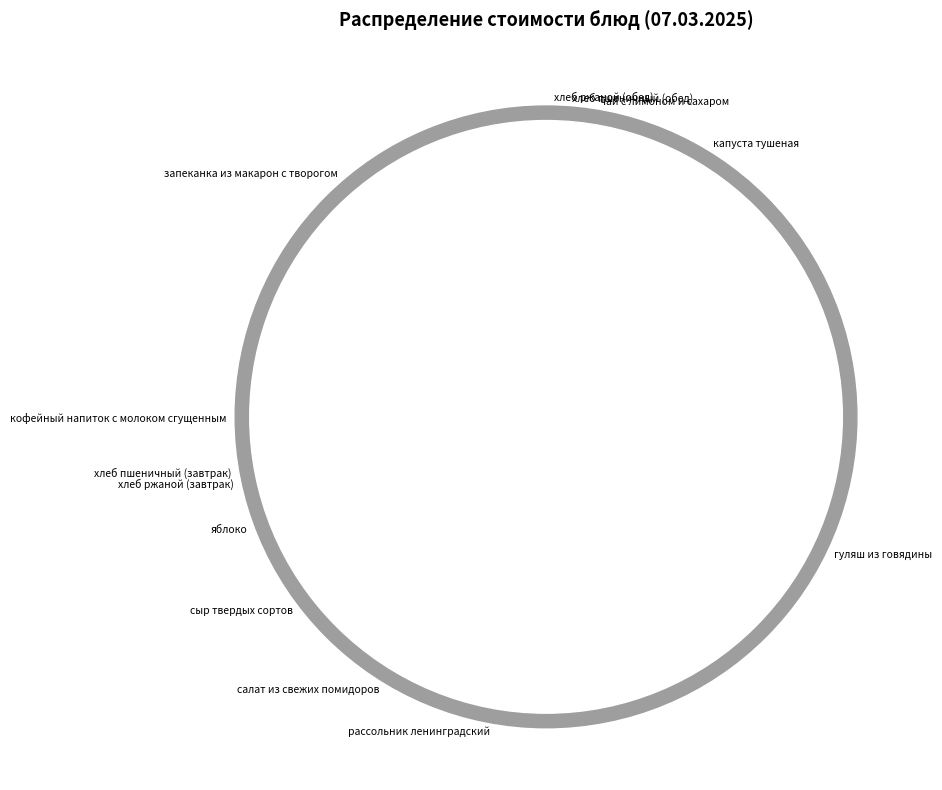

How many segments does this pie chart have?

13